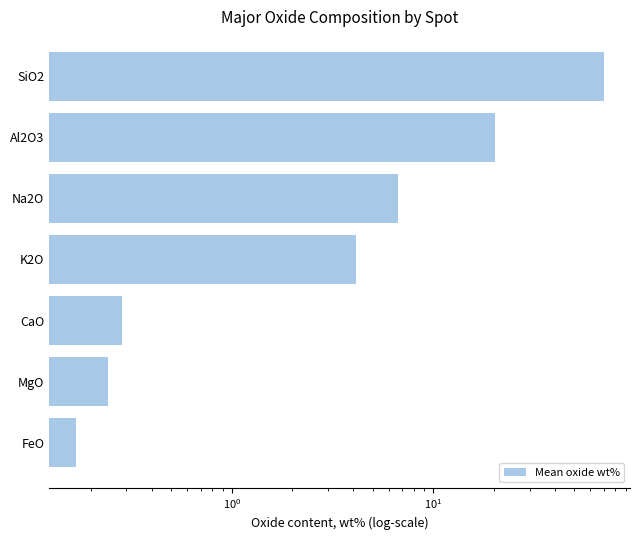

What is the average value?

14.5